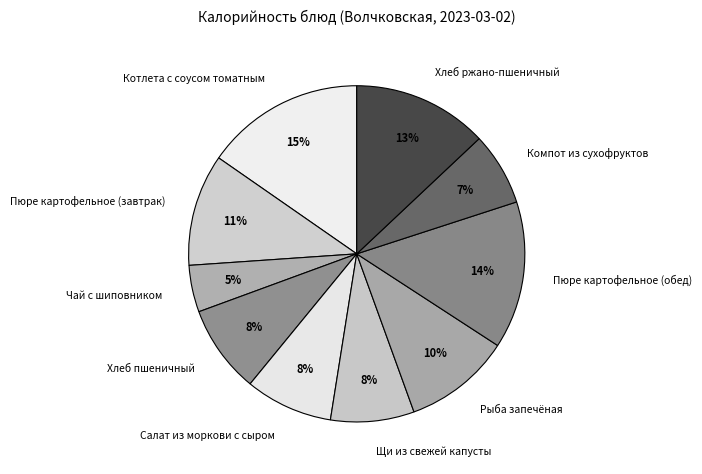

Which category has the smallest portion of the pie?

Чай с шиповником